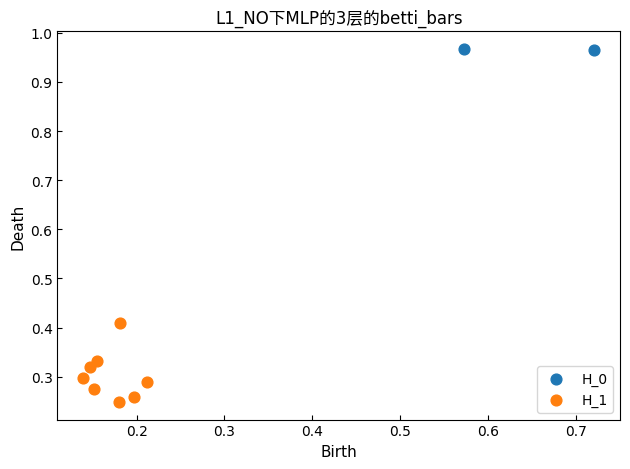

Which series has the largest Y range (max minus min)?

H_1